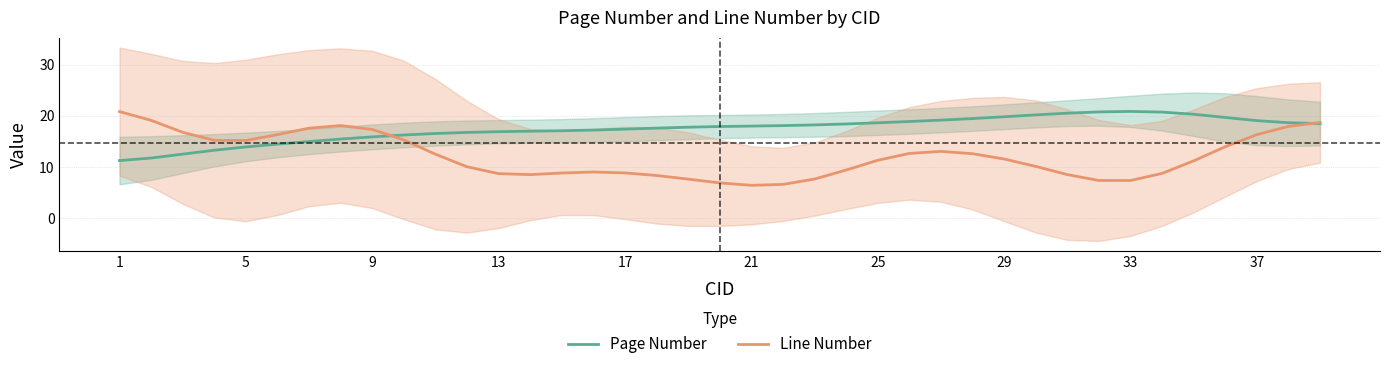

After their last crossing, which series has the higher values: Line Number or Page Number?

Line Number